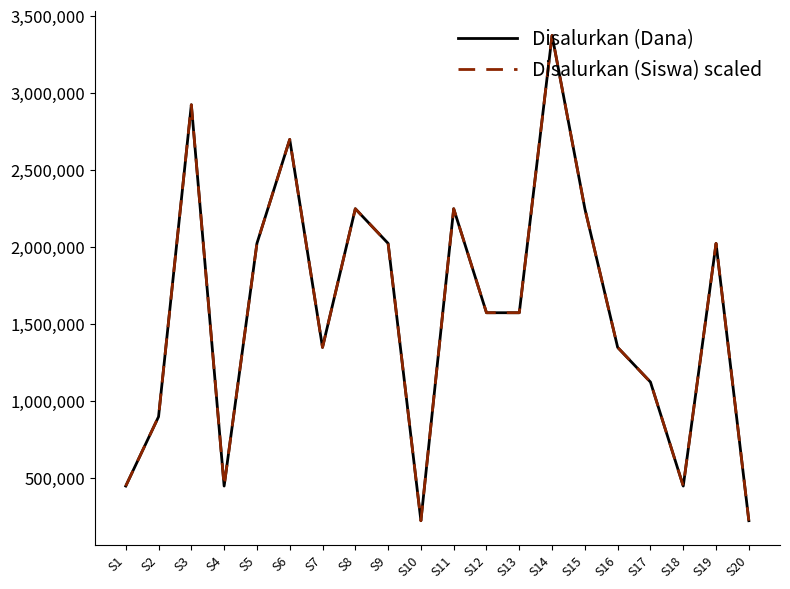

At which category does Disalurkan (Dana) reach its first local peak?

S3